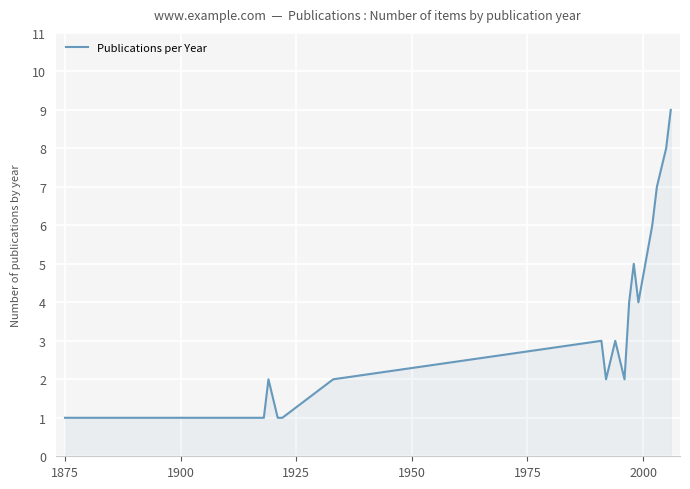

What is the maximum value shown in the chart?

9